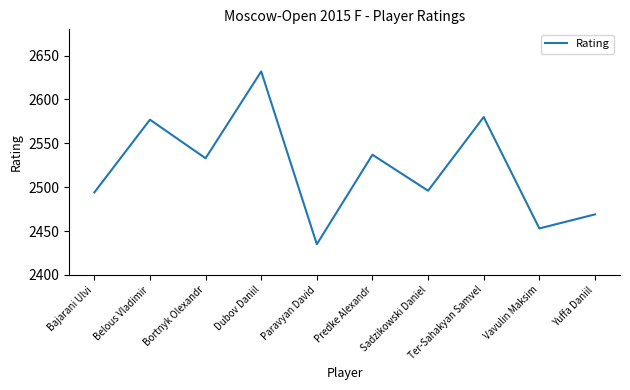

Reading left to right, extract all data points from this chart.

2494	2577	2533	2632	2435	2537	2496	2580	2453	2469